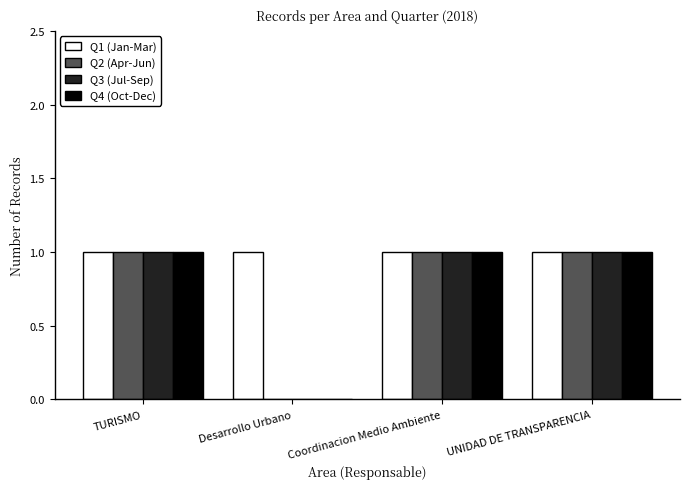

Which series has the largest total across all categories?

Q1 (Jan-Mar)